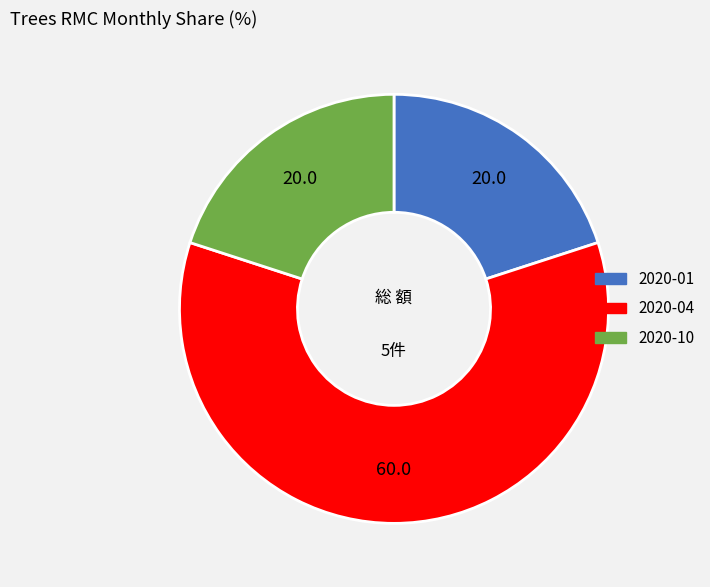

Which has a higher value, 2020-04 or 2020-01?

2020-04